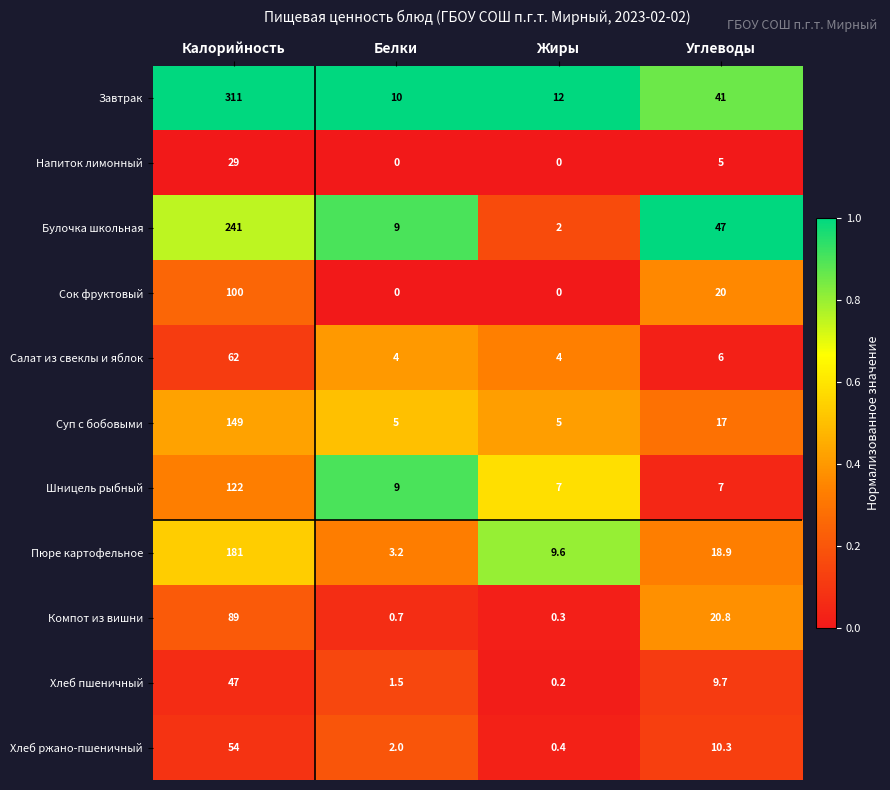

True or false: Суп с бобовыми has a value of 1.9 at Жиры.

False